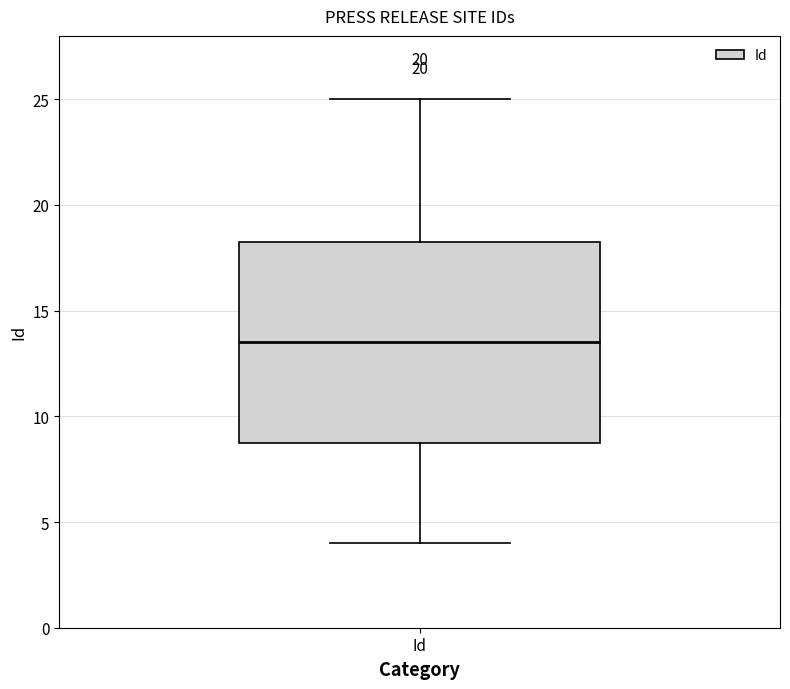

Where is the upper edge of the box for Id on the y-axis? The values are not printed on the chart, so give them approximately, as read against the axis.

18.5